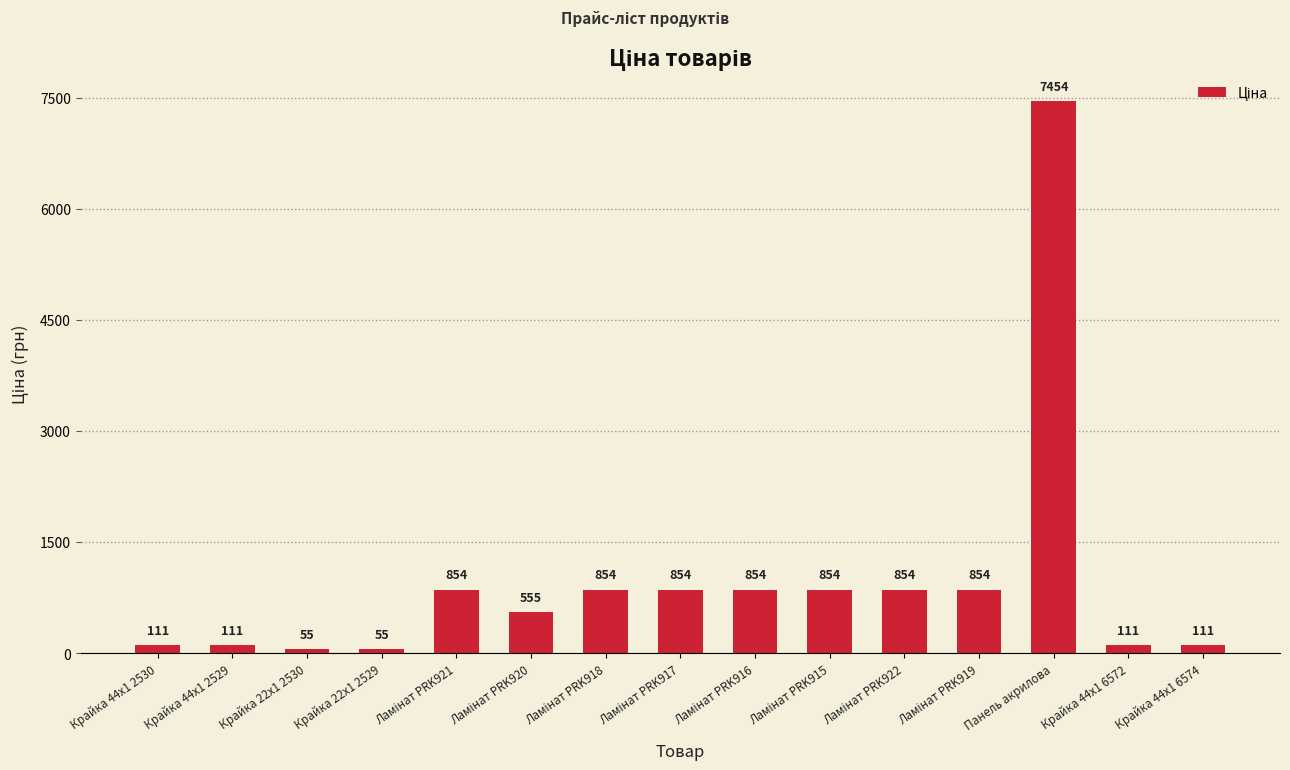

How many data points are above 854?

8